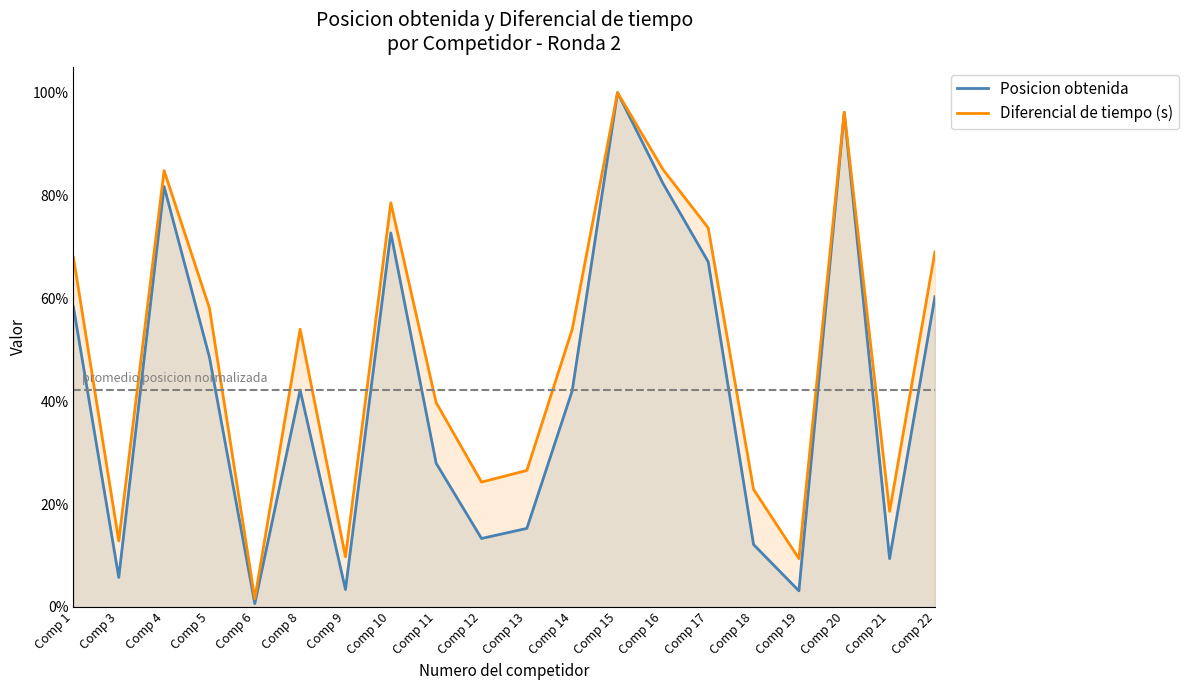

Does the chart have visible grid lines?

No